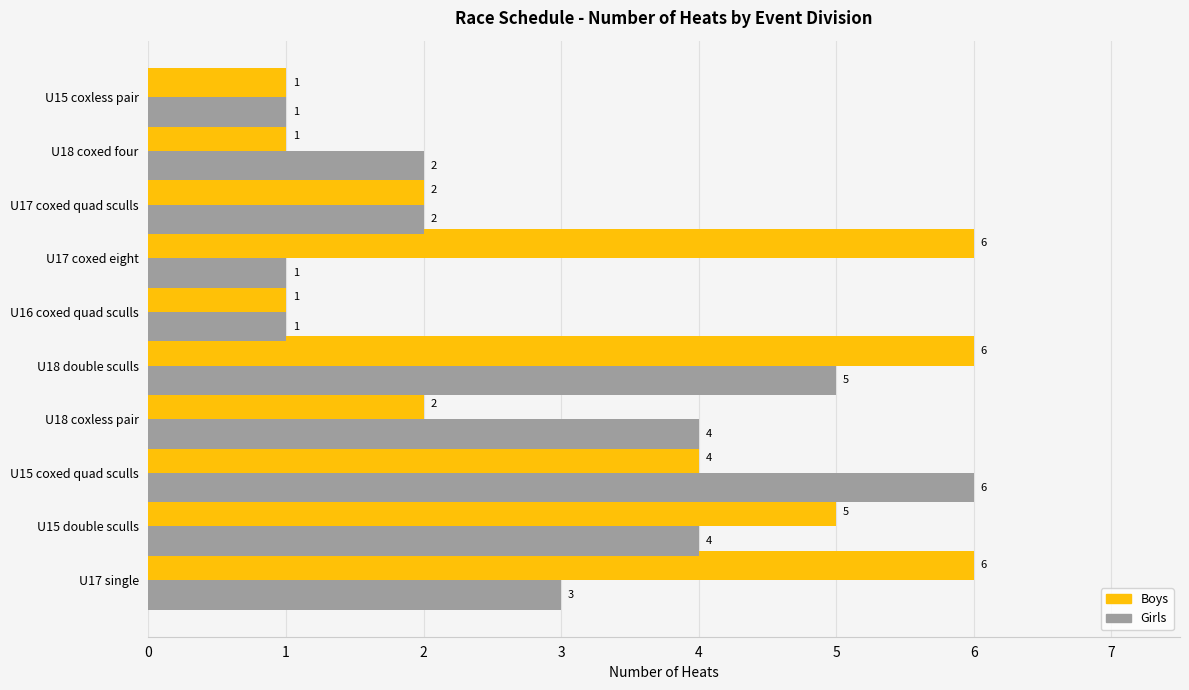

Which series changed the most between U15 coxed quad sculls and U17 coxed quad sculls?

Girls